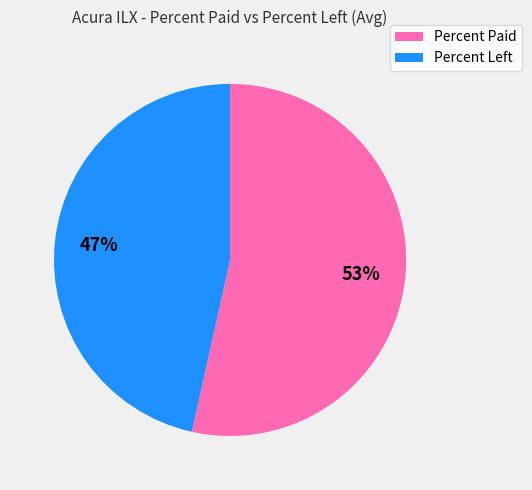

Is there any slice that represents more than half of the pie?

Yes